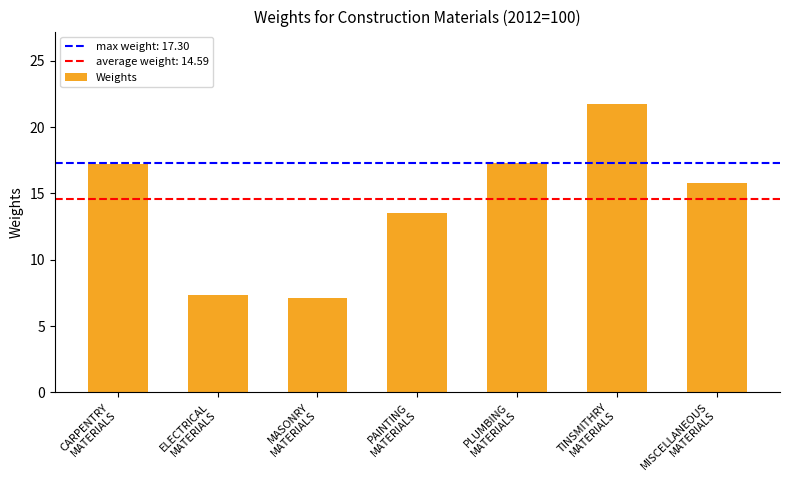

What value does the data have at TINSMITHRY
MATERIALS?

21.8